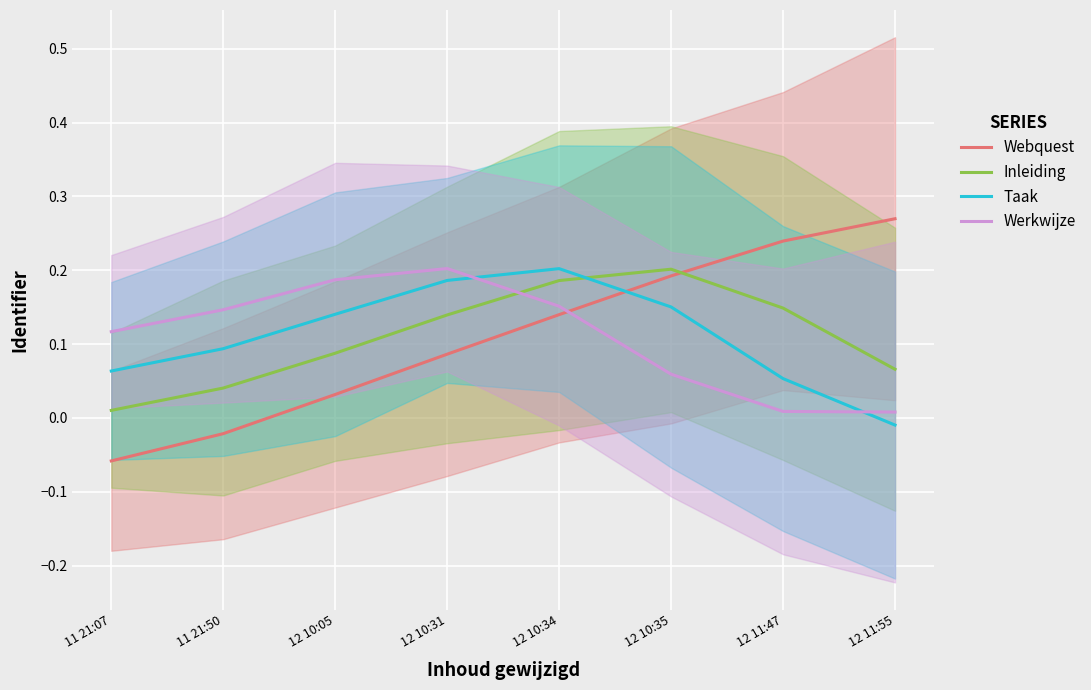

List the series in order of their peak value, highest first.

Webquest, Werkwijze, Taak, Inleiding